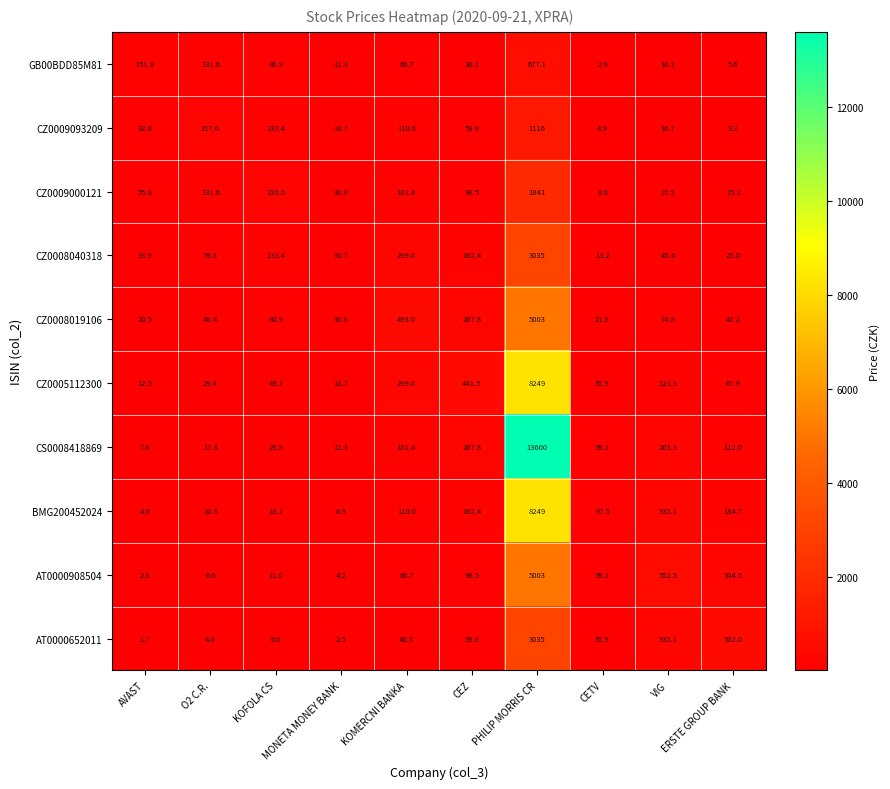

How many data points does each series have?

10